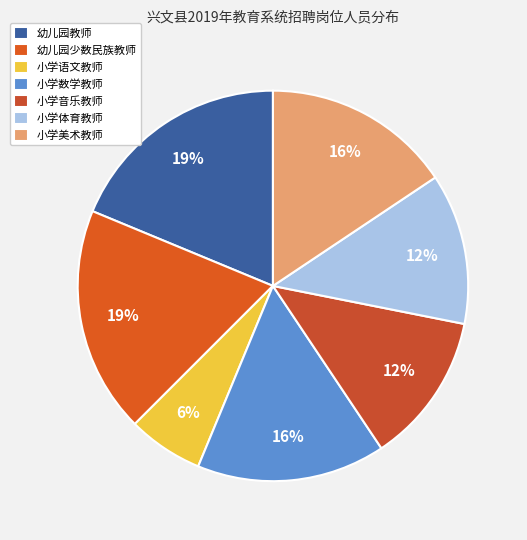

Does 幼儿园教师 represent more than half of the total?

No